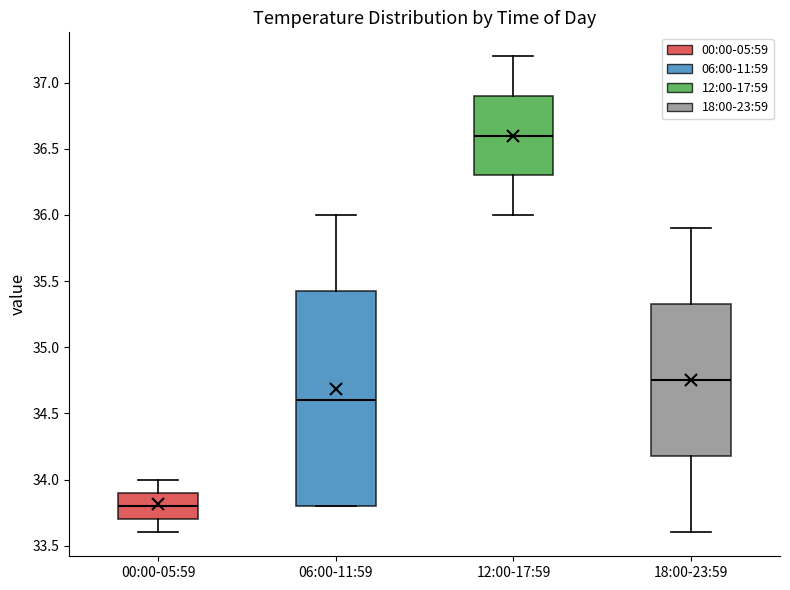

Reading left to right, transcribe this box plot: for each box, give where its median line is, the range the box spans, and where its two whiskers end, as read against the y-axis. The values are not printed on the chart, so give them approximately, as read against the axis.

00:00-05:59: median 33.80, box 33.70 to 33.90, whiskers 33.60 to 34.00
06:00-11:59: median 34.60, box 33.80 to 35.45, whiskers 33.80 to 36.00
12:00-17:59: median 36.60, box 36.30 to 36.90, whiskers 36.00 to 37.20
18:00-23:59: median 34.75, box 34.20 to 35.35, whiskers 33.60 to 35.90